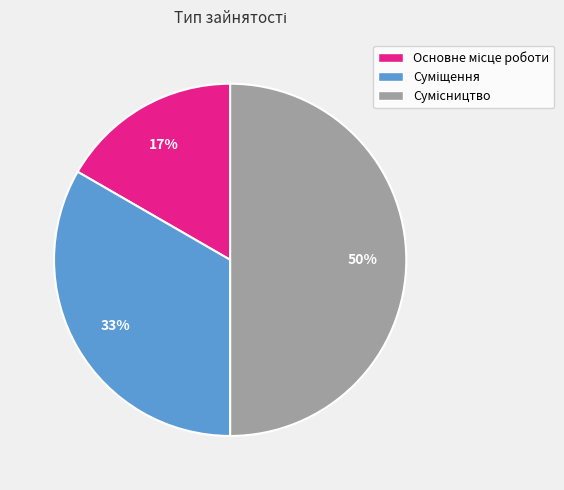

To the nearest percent, what is the difference between the largest and smallest slice percentages?

33%